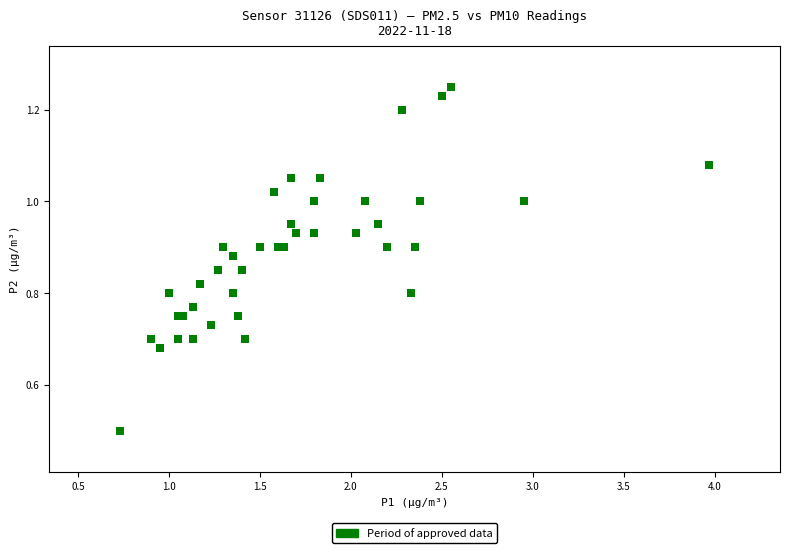

What Y value in the scatter plot is closest to 0?

0.5